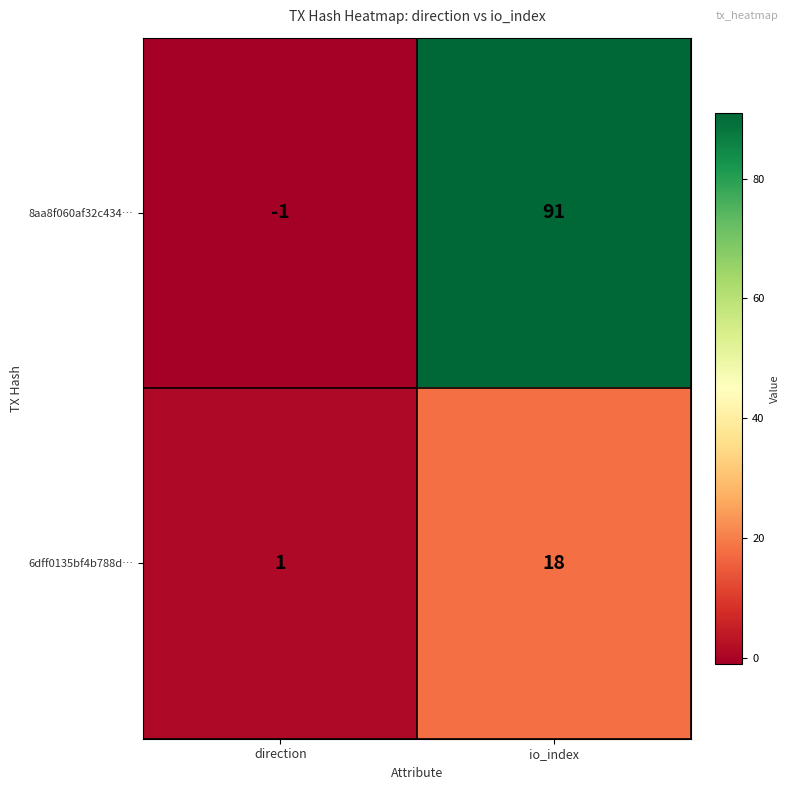

At which label does 6dff0135bf4b788d… reach its minimum?

direction